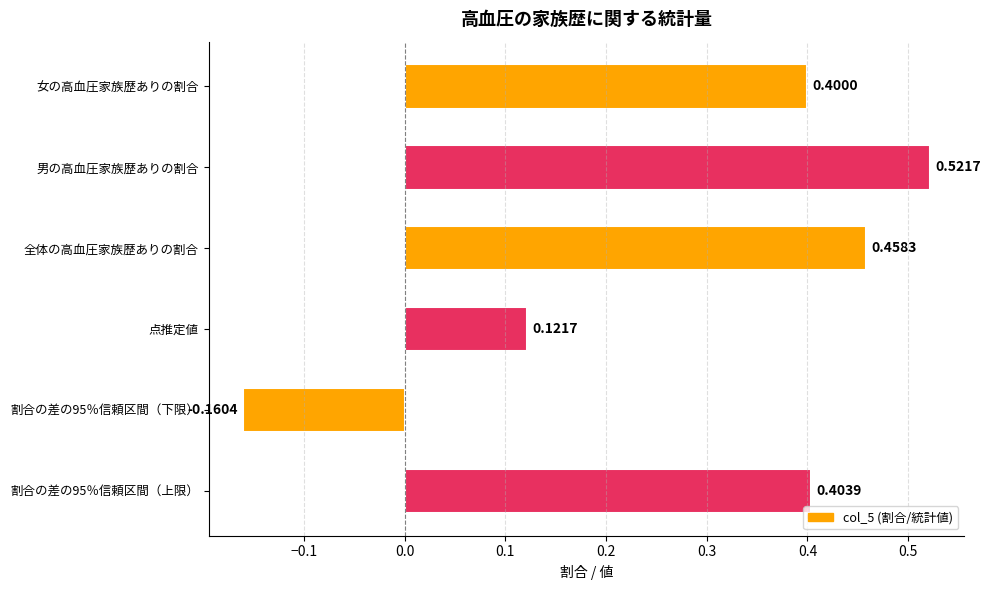

What is the difference between the second highest and minimum values?

0.6